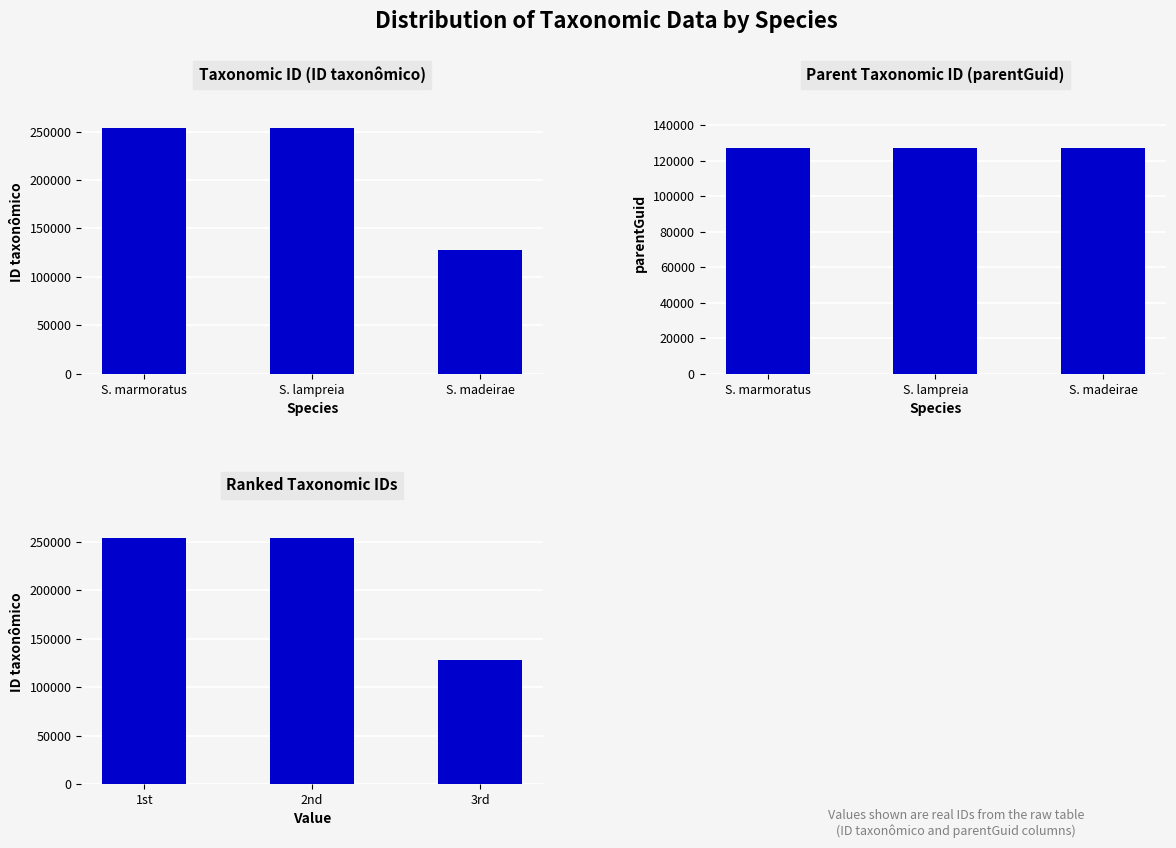

Reading left to right, extract all data points from this chart.

ID taxonômico: 253752	253754	127834
parentGuid: 127385	127385	127385
ID taxonômico (ranked): 253754	253752	127834